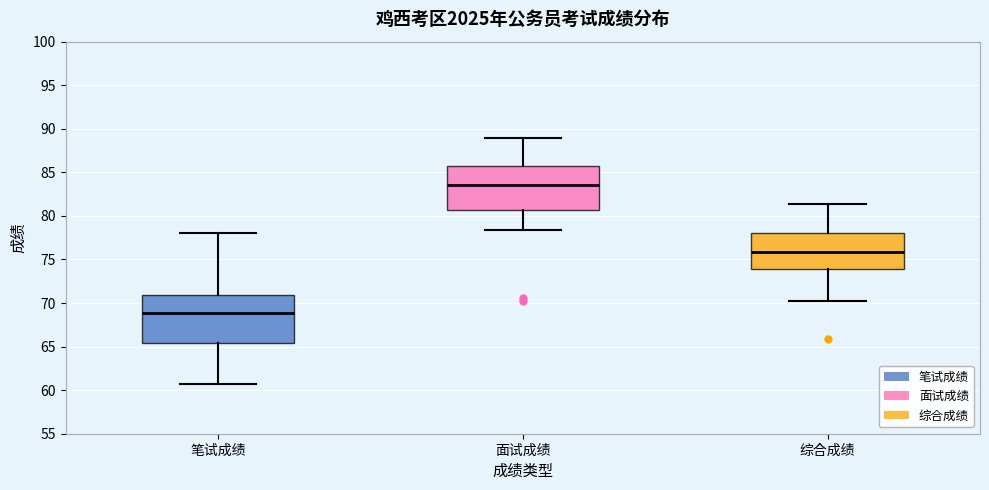

Which box is the tallest, from its lower edge to its upper edge?

笔试成绩